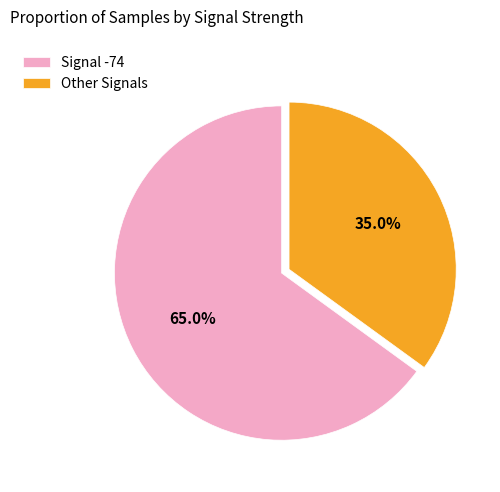

Does any single category account for the majority?

Yes